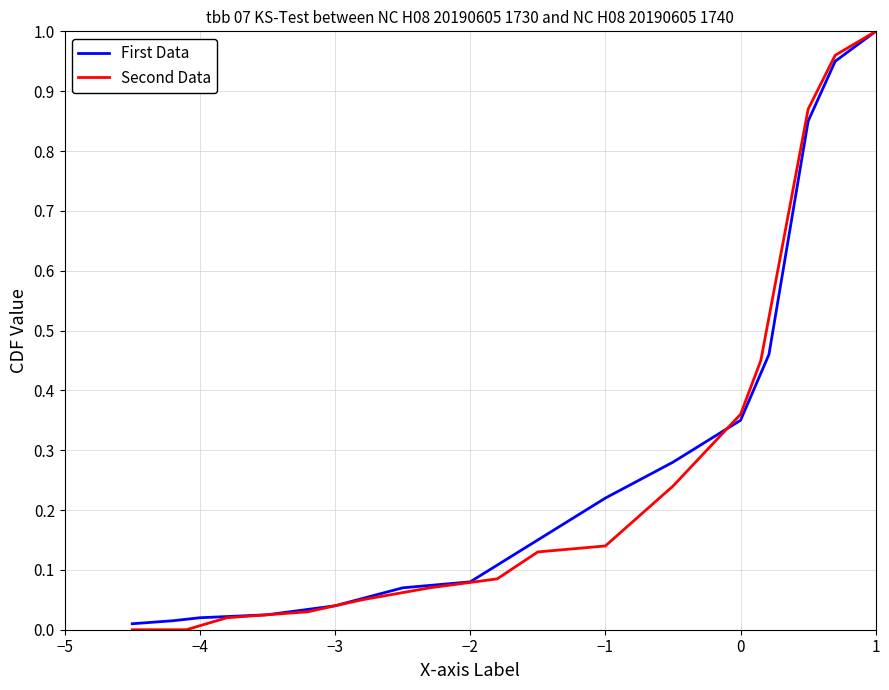

What is the highest value of the First Data series?

1.0